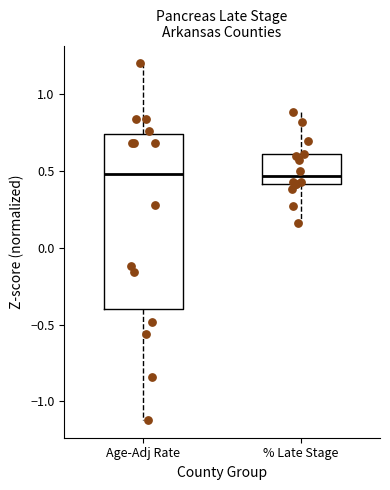

Which box is the tallest, from its lower edge to its upper edge?

Age-Adj Rate